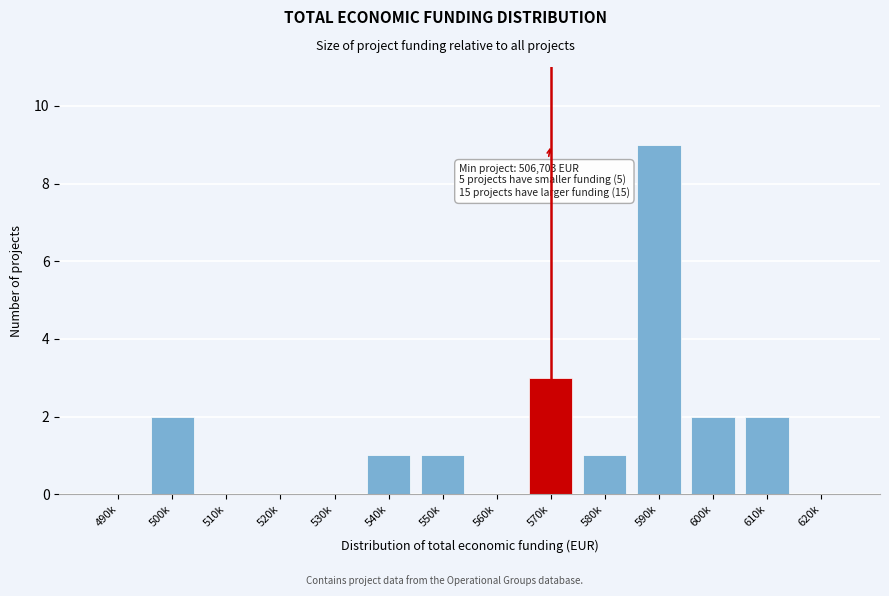

Reading left to right, extract all data points from this chart.

490k=0	500k=2	510k=0	520k=0	530k=0	540k=1	550k=1	560k=0	570k=3	580k=1	590k=9	600k=2	610k=2	620k=0